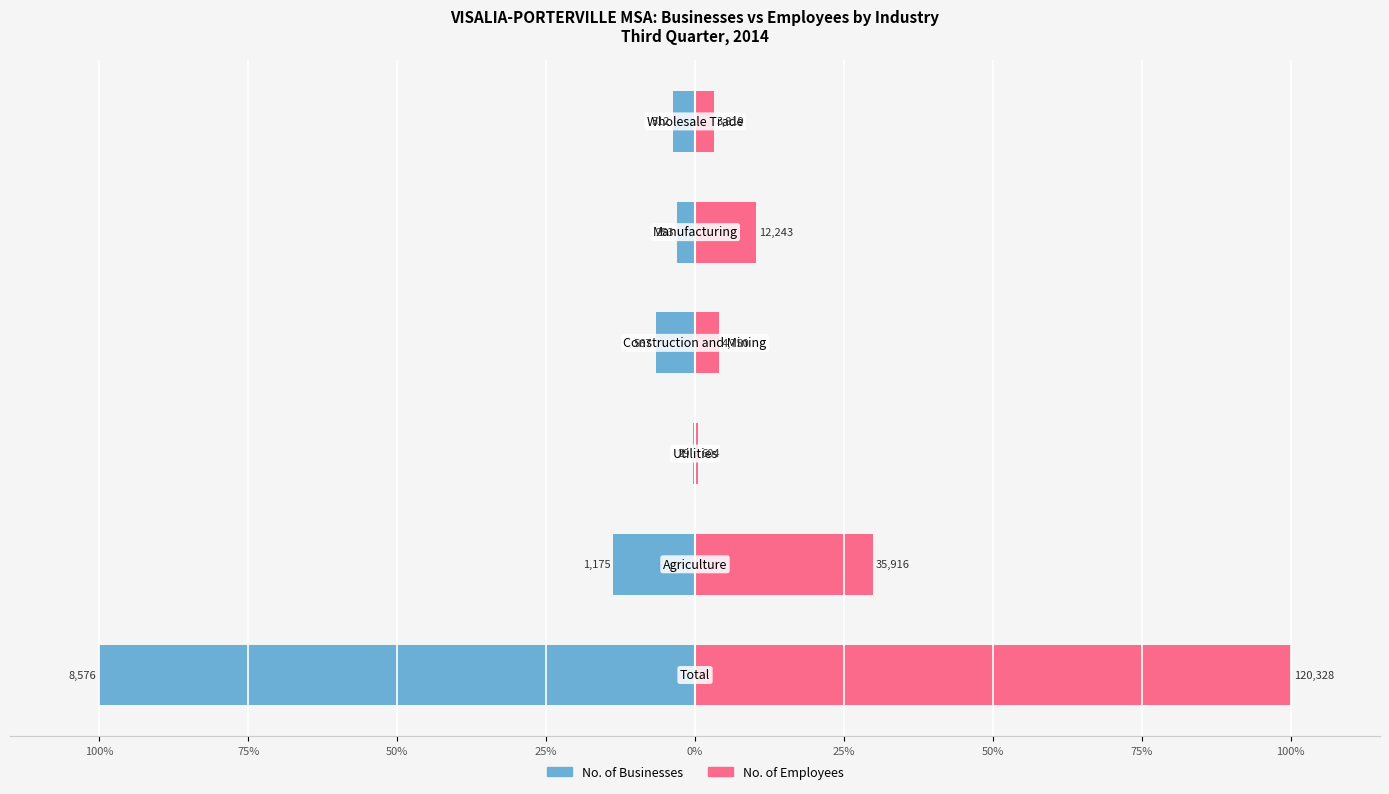

What is the difference between the maximum and minimum values in the No. of Businesses series?

99.7